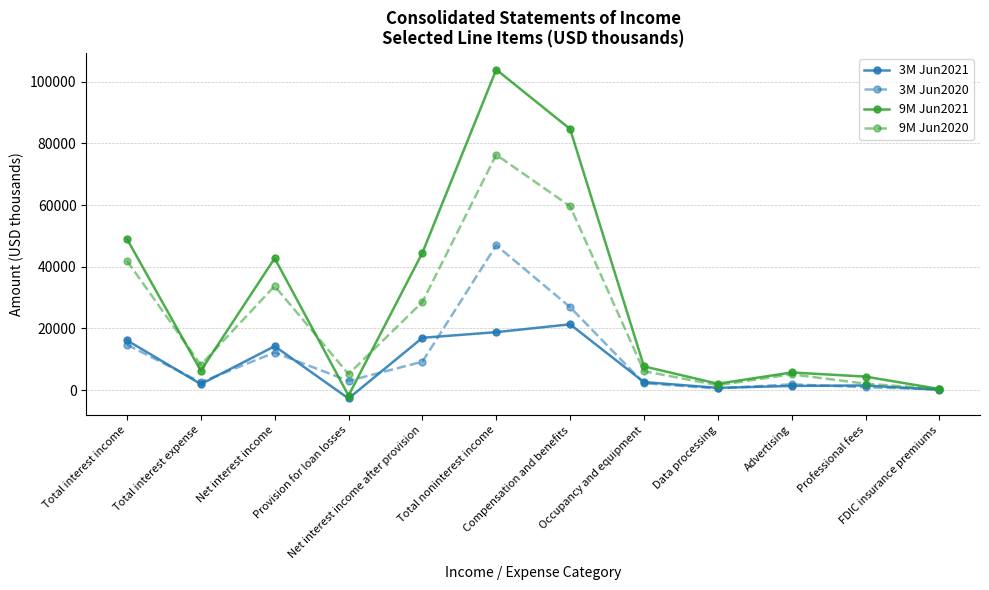

Which category has the highest value in the 9M Jun2020 series?

Total noninterest income